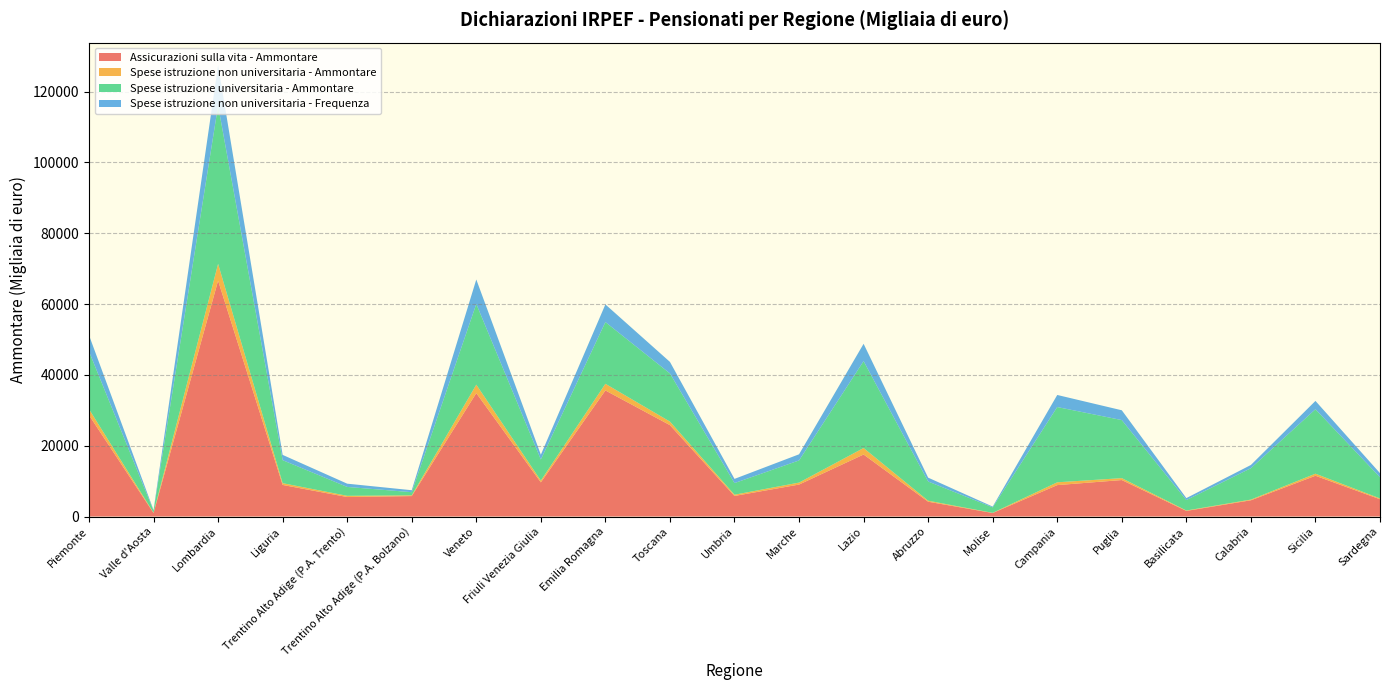

Reading left to right, list all the values displayed in this chart.

Assicurazioni sulla vita - Ammontare: Piemonte=28635	Valle d'Aosta=987	Lombardia=66612	Liguria=8918	Trentino Alto Adige (P.A. Trento)=5504	Trentino Alto Adige (P.A. Bolzano)=5770	Veneto=34852	Friuli Venezia Giulia=9647	Emilia Romagna=35608	Toscana=25807	Umbria=5807	Marche=9026	Lazio=17514	Abruzzo=4179	Molise=993	Campania=8872	Puglia=10302	Basilicata=1584	Calabria=4585	Sicilia=11514	Sardegna=4875
Spese istruzione non universitaria - Ammontare: Piemonte=1704	Valle d'Aosta=84	Lombardia=4754	Liguria=501	Trentino Alto Adige (P.A. Trento)=342	Trentino Alto Adige (P.A. Bolzano)=210	Veneto=2387	Friuli Venezia Giulia=501	Emilia Romagna=1881	Toscana=1005	Umbria=356	Marche=555	Lazio=1835	Abruzzo=288	Molise=45	Campania=791	Puglia=540	Basilicata=114	Calabria=199	Sicilia=583	Sardegna=240
Spese istruzione universitaria - Ammontare: Piemonte=16288	Valle d'Aosta=599	Lombardia=44702	Liguria=6498	Trentino Alto Adige (P.A. Trento)=2515	Trentino Alto Adige (P.A. Bolzano)=892	Veneto=22790	Friuli Venezia Giulia=5951	Emilia Romagna=17429	Toscana=13599	Umbria=3281	Marche=6261	Lazio=24534	Abruzzo=5421	Molise=1555	Campania=21257	Puglia=16398	Basilicata=2943	Calabria=8864	Sicilia=18201	Sardegna=5969
Spese istruzione non universitaria - Frequenza: Piemonte=4585	Valle d'Aosta=166	Lombardia=11400	Liguria=1490	Trentino Alto Adige (P.A. Trento)=916	Trentino Alto Adige (P.A. Bolzano)=559	Veneto=6915	Friuli Venezia Giulia=1357	Emilia Romagna=4986	Toscana=3256	Umbria=1184	Marche=1730	Lazio=4897	Abruzzo=1092	Molise=213	Campania=3412	Puglia=2766	Basilicata=560	Calabria=912	Sicilia=2352	Sardegna=1163